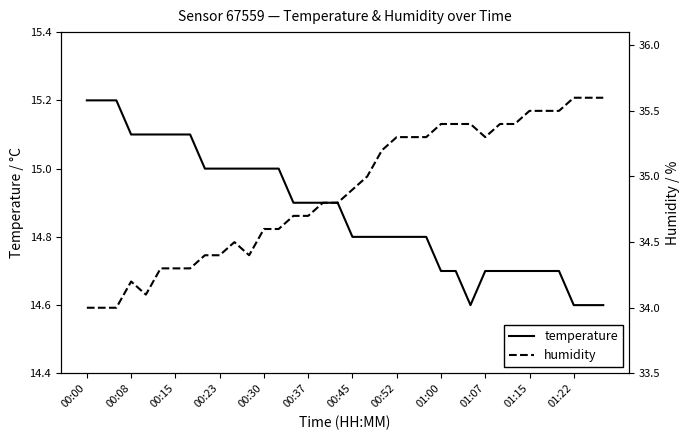

True or false: temperature has a value of 14.7 at 01:07.

True